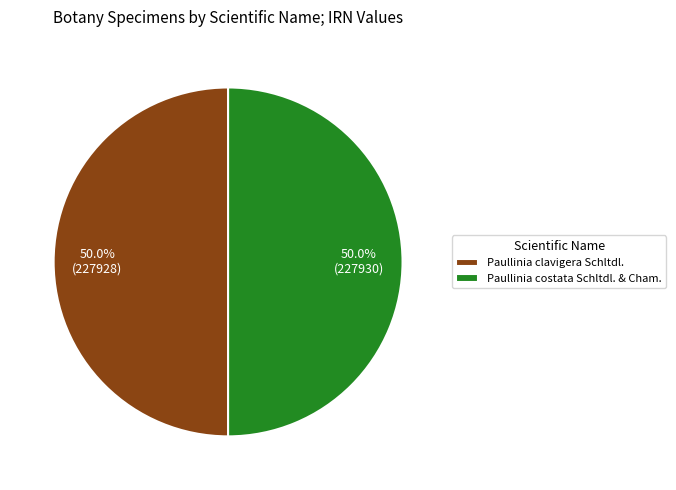

Is the sum of Paullinia clavigera Schltdl. and Paullinia costata Schltdl. & Cham. greater than half?

Yes